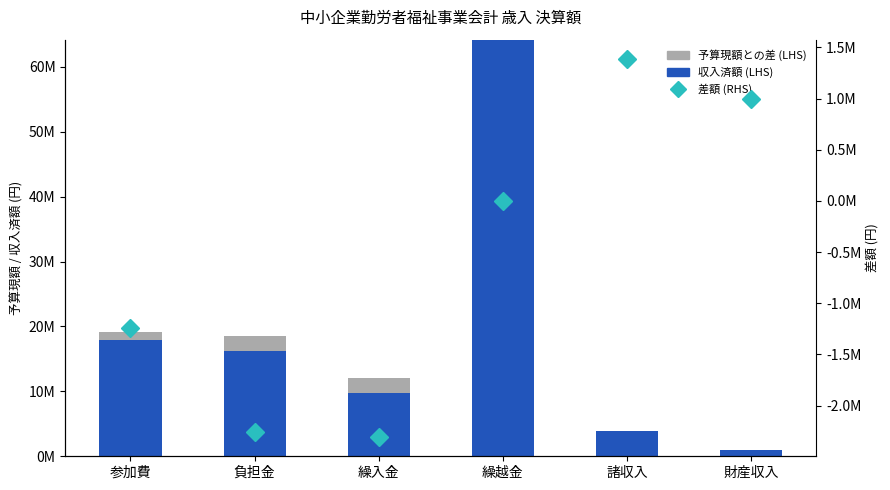

What are all the series names shown in the legend?

収入済額 (LHS), 予算現額との差 (LHS), 差額 (RHS)